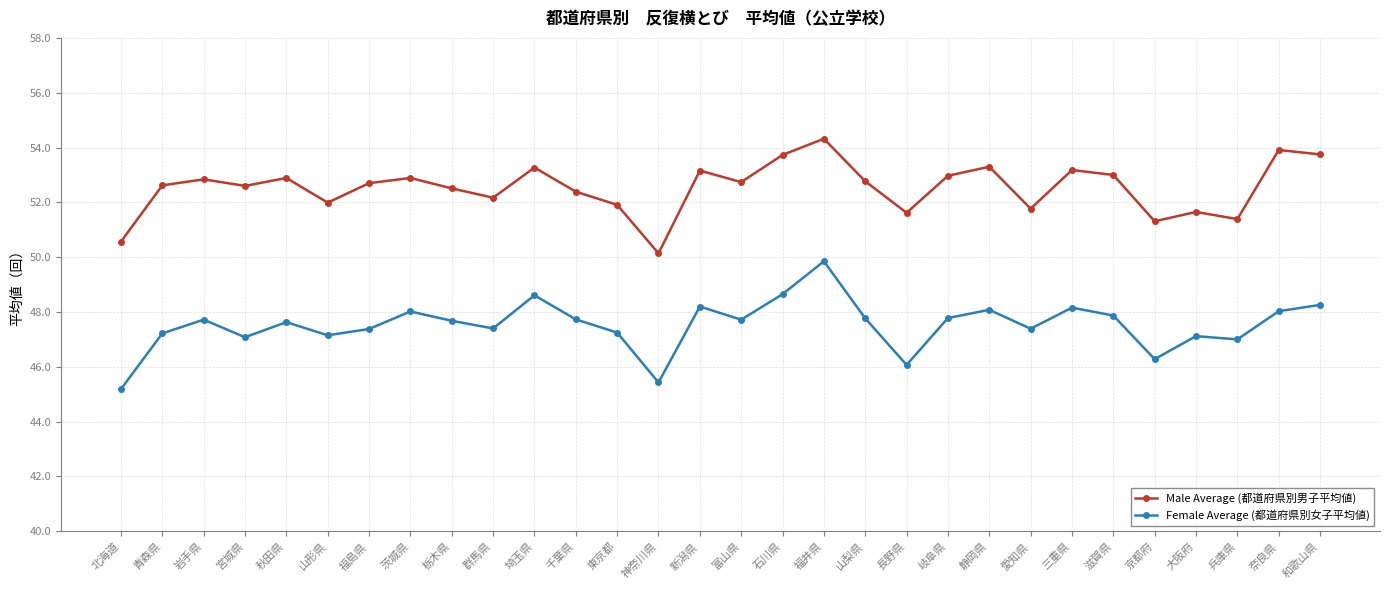

What is the minimum value shown in the chart?

45.2